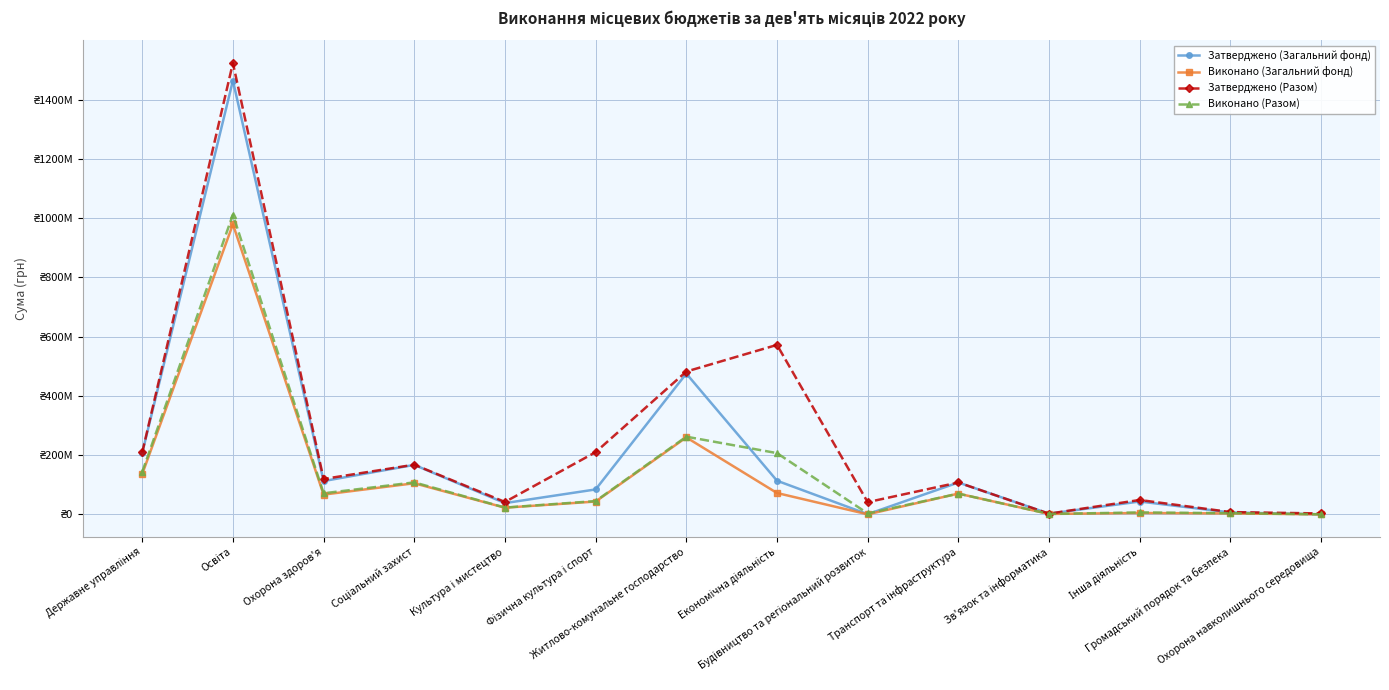

Does the chart have visible grid lines?

Yes